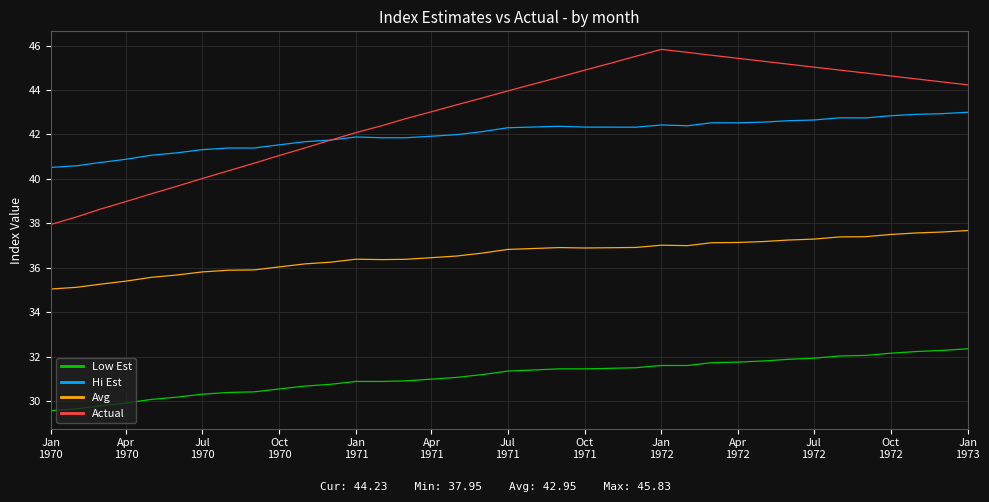

True or false: Actual and Low Est intersect in this chart.

False